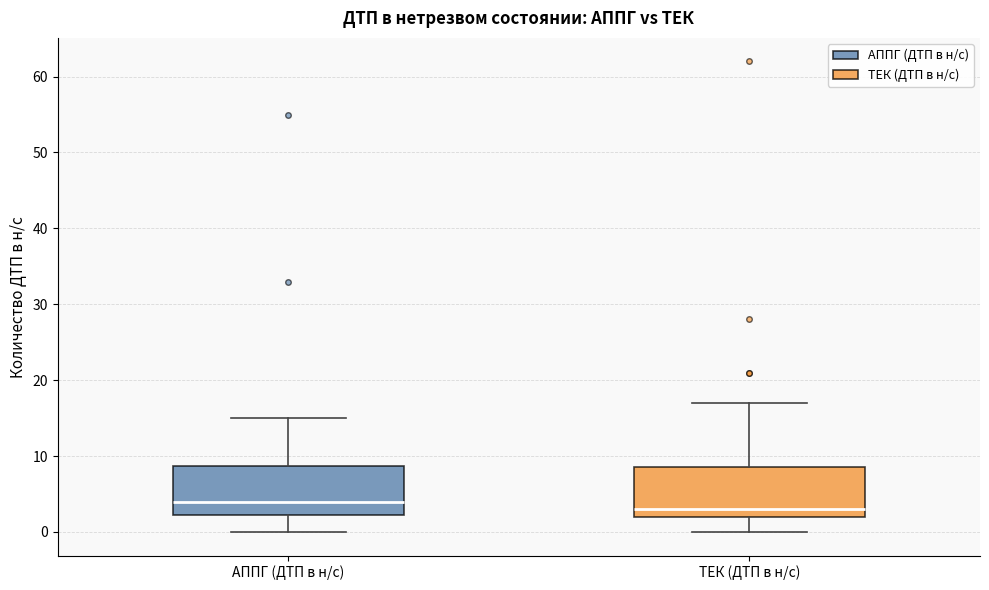

Reading left to right, transcribe this box plot: for each box, give where its median line is, the range the box spans, and where its two whiskers end, as read against the y-axis. The values are not printed on the chart, so give them approximately, as read against the axis.

АППГ (ДТП в н/с): median 4, box 2 to 9, whiskers 0 to 15
ТЕК (ДТП в н/с): median 3, box 2 to 9, whiskers 0 to 17